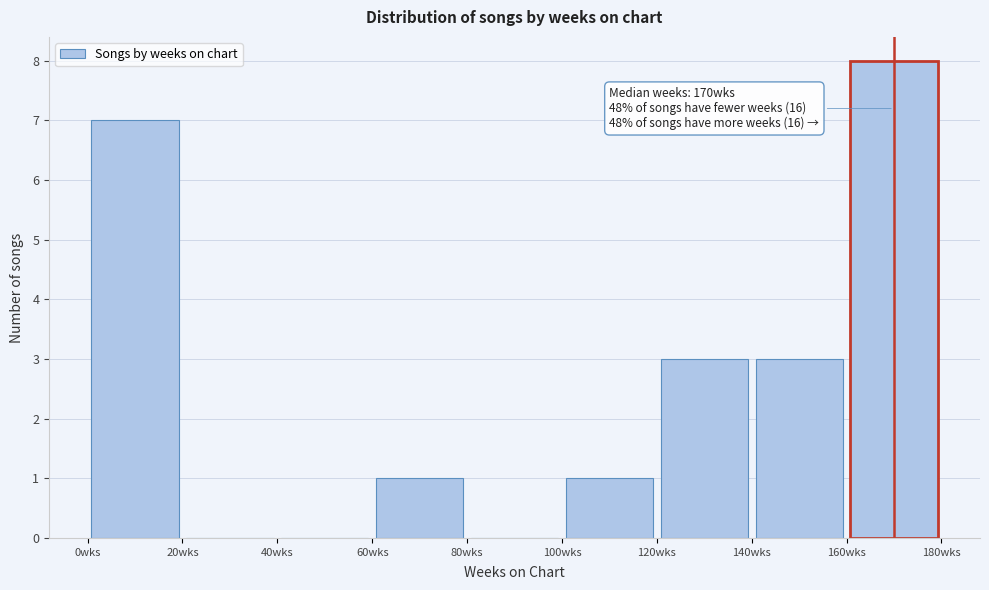

Which range on the x-axis has the tallest bar?

160 to 180